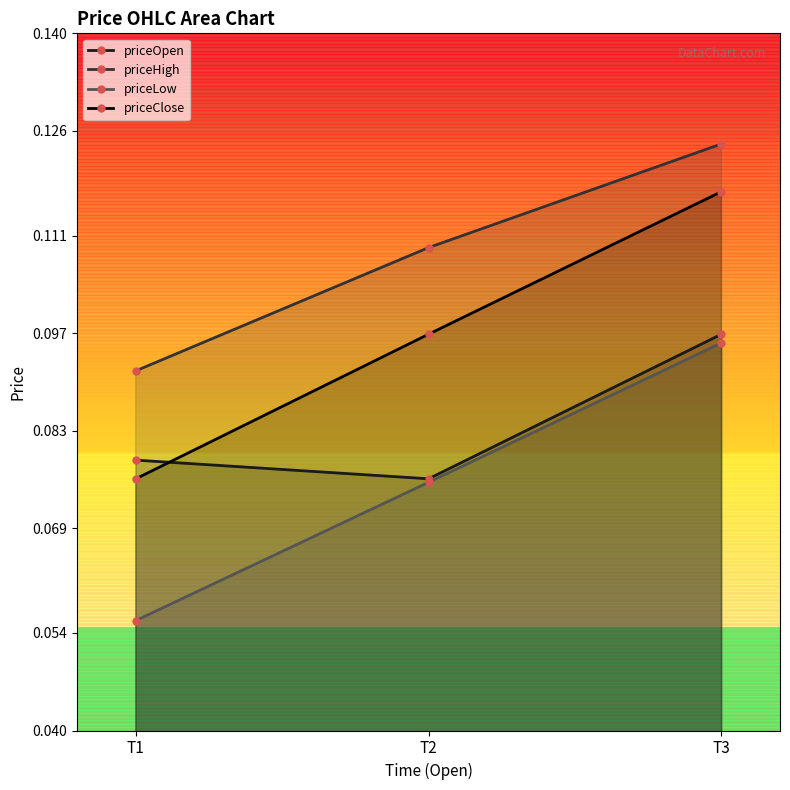

Which series has the largest range (max minus min)?

priceClose